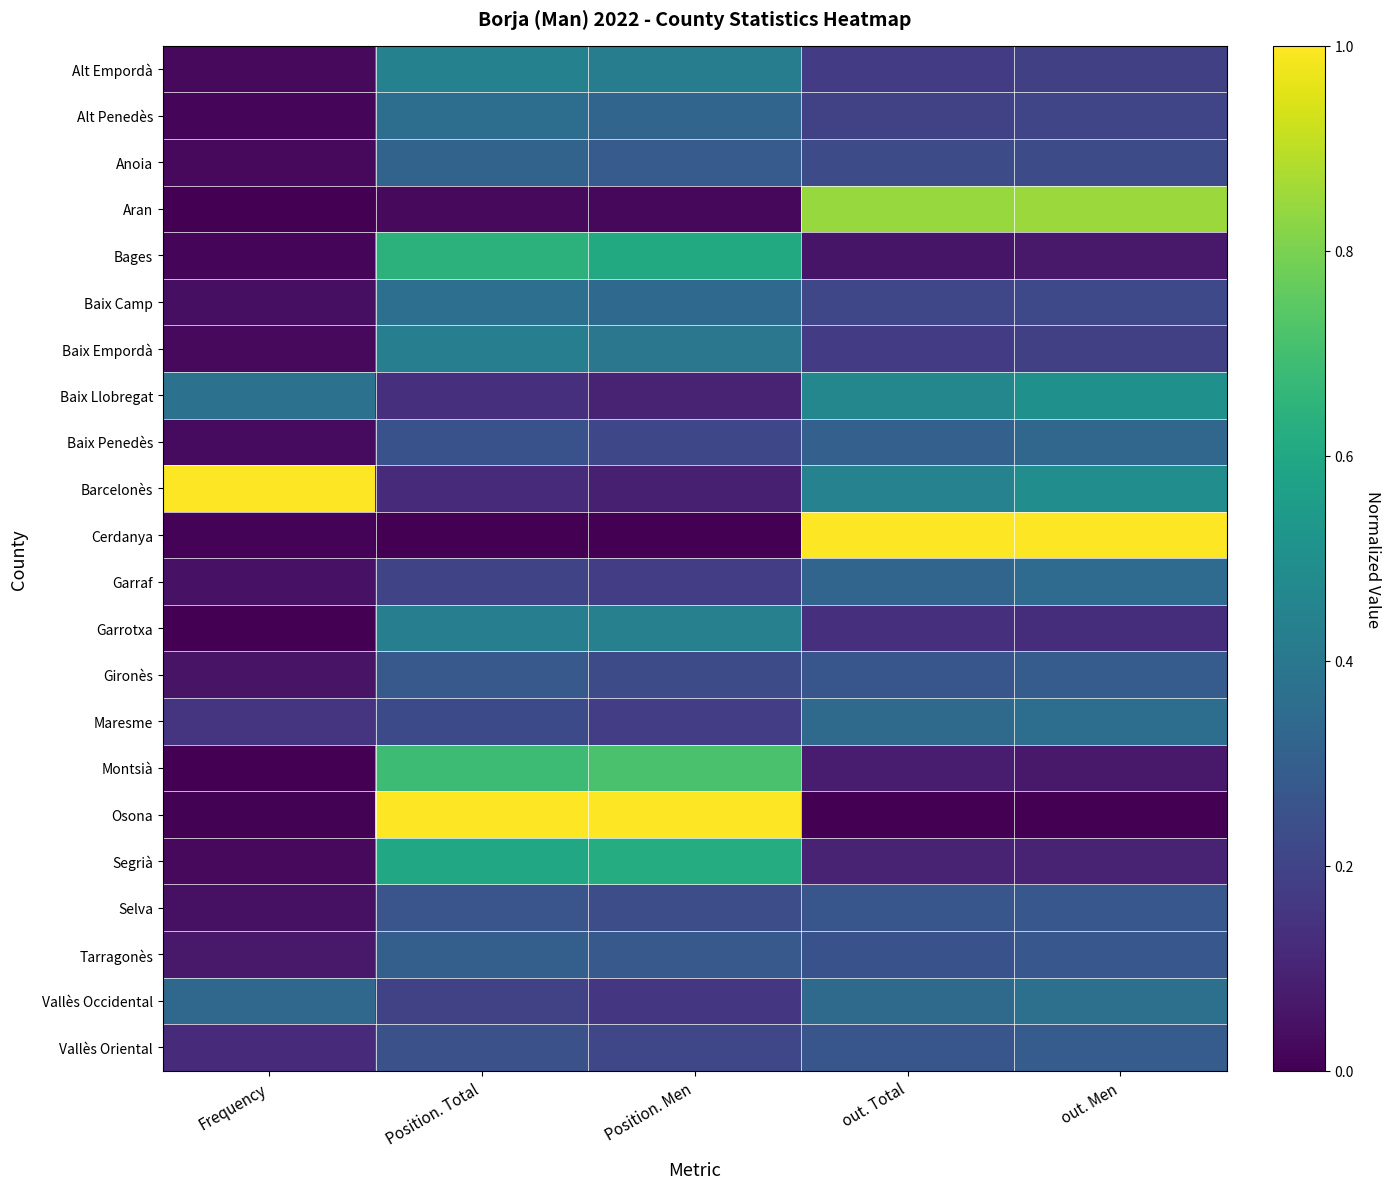

What is the total value across all series at out. Men?

6.8